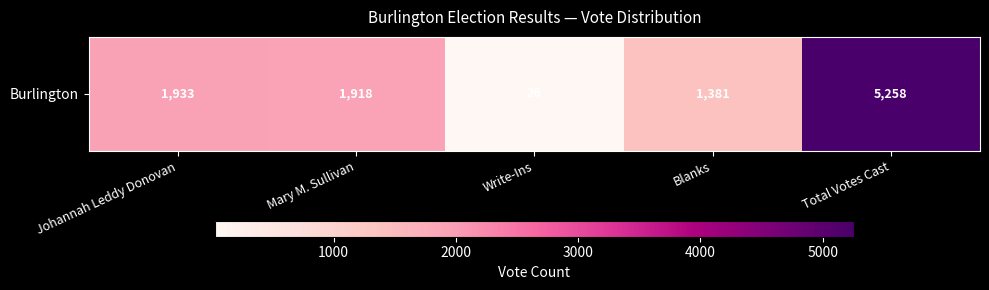

Rank the categories by value from lowest to highest.

Write-Ins, Blanks, Mary M. Sullivan, Johannah Leddy Donovan, Total Votes Cast